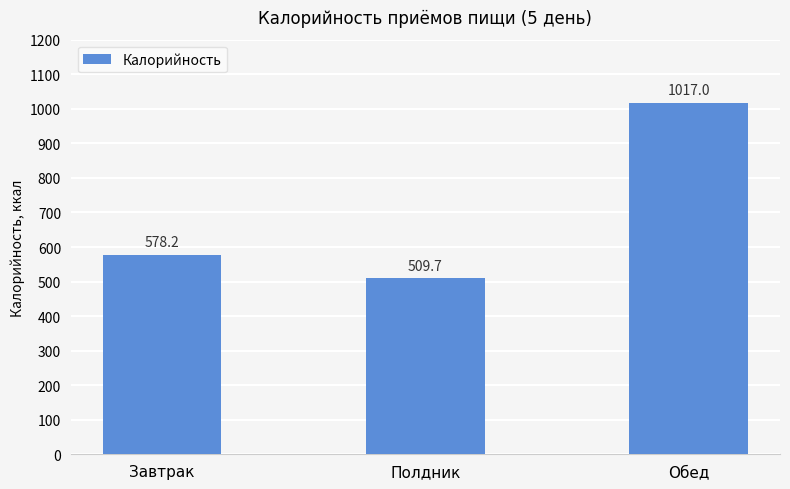

Between Полдник and Завтрак, which is larger?

Завтрак